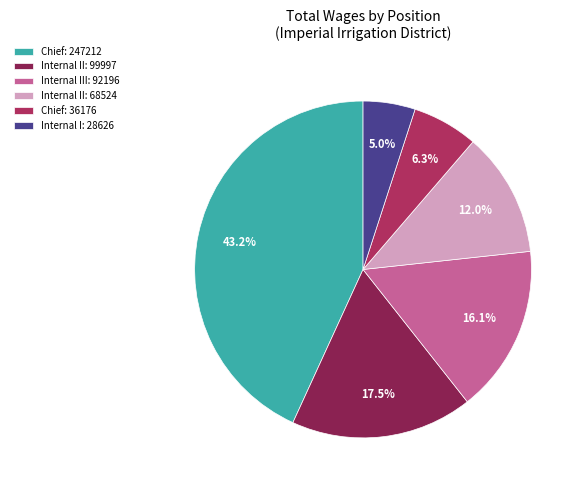

What percentage is NOT represented by Internal I: 28626?

95.0%